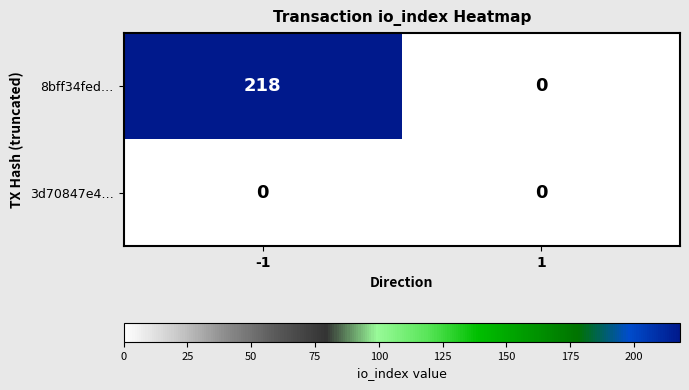

List the series in order of their peak value, highest first.

8bff34fed…, 3d70847e4…